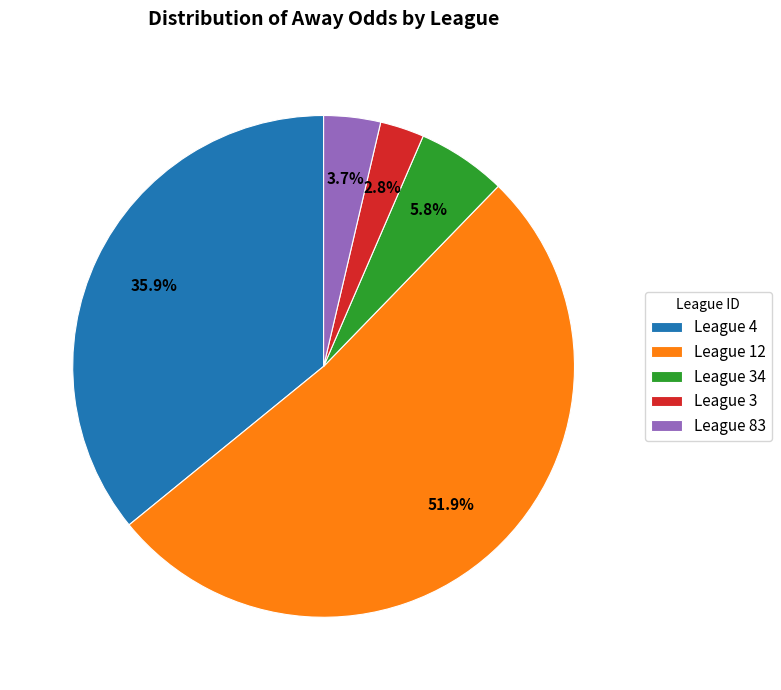

Which slice is the smallest?

League 3